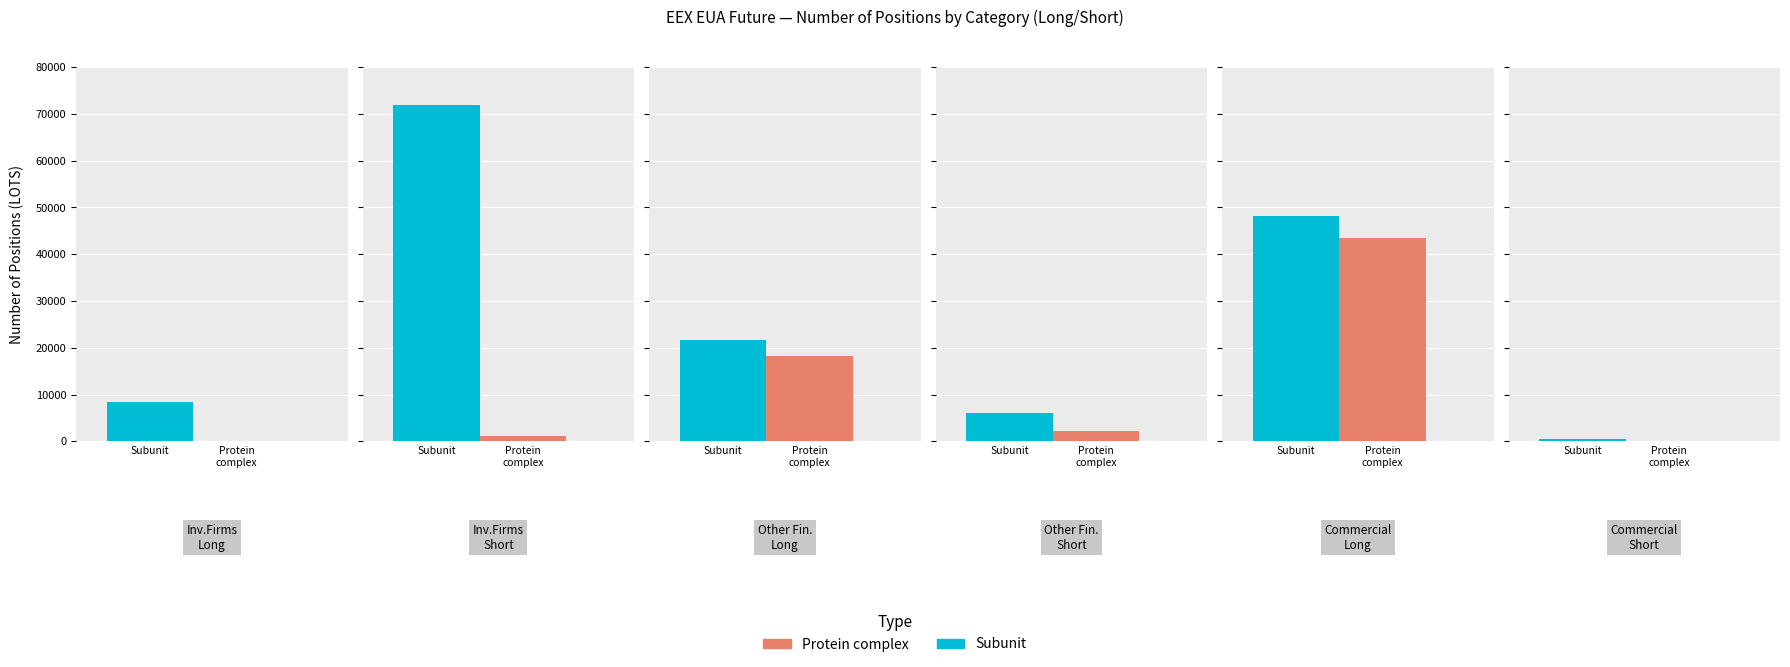

What is the average value of the Subunit series?

26151